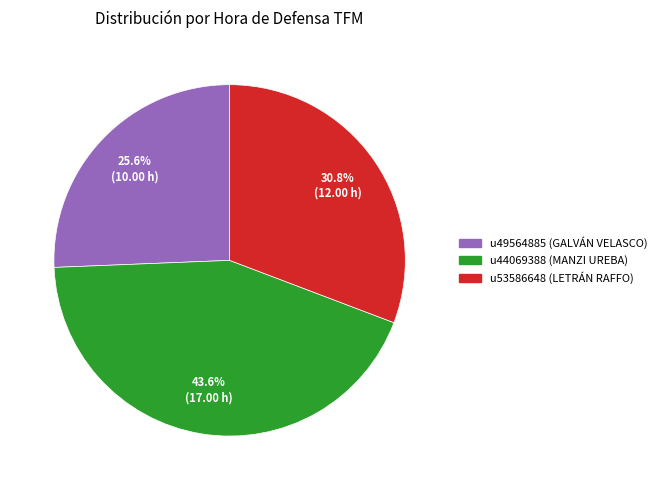

To the nearest percent, what is the average slice percentage?

33%